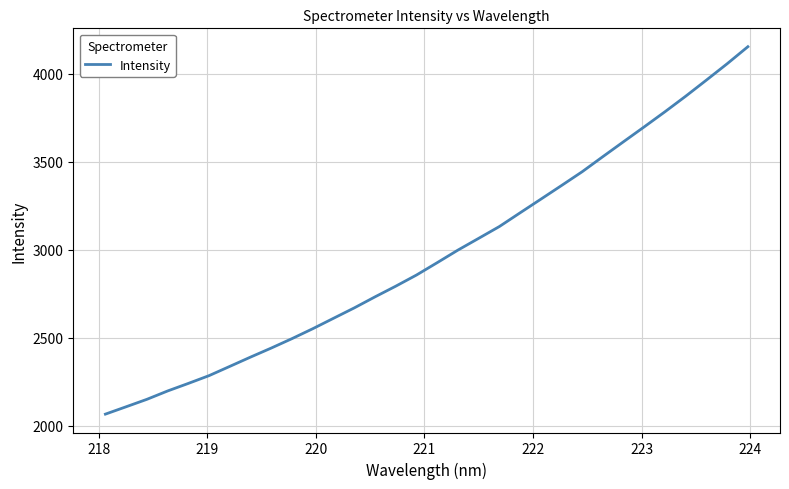

How many lines are shown in the chart?

1